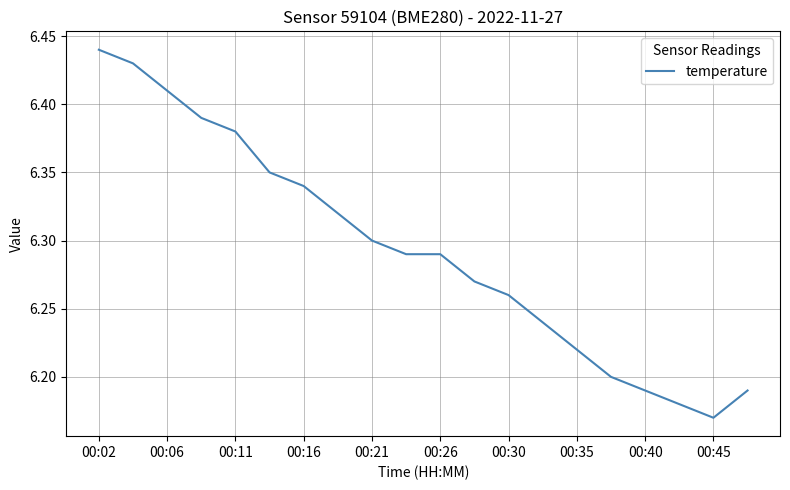

Does the chart display data point markers on the line(s)?

No